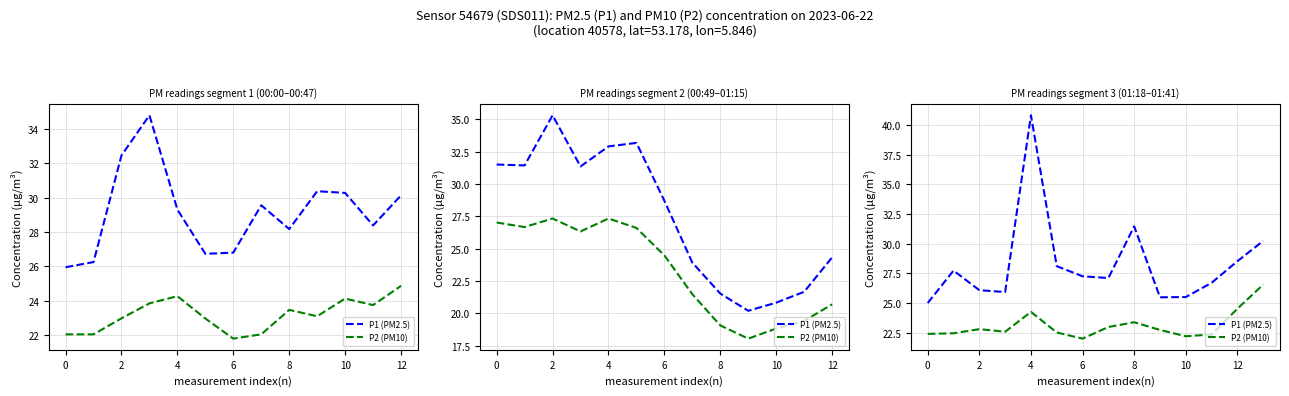

Rank the series by their average value, from lowest to highest.

P2 (PM10), P1 (PM2.5)